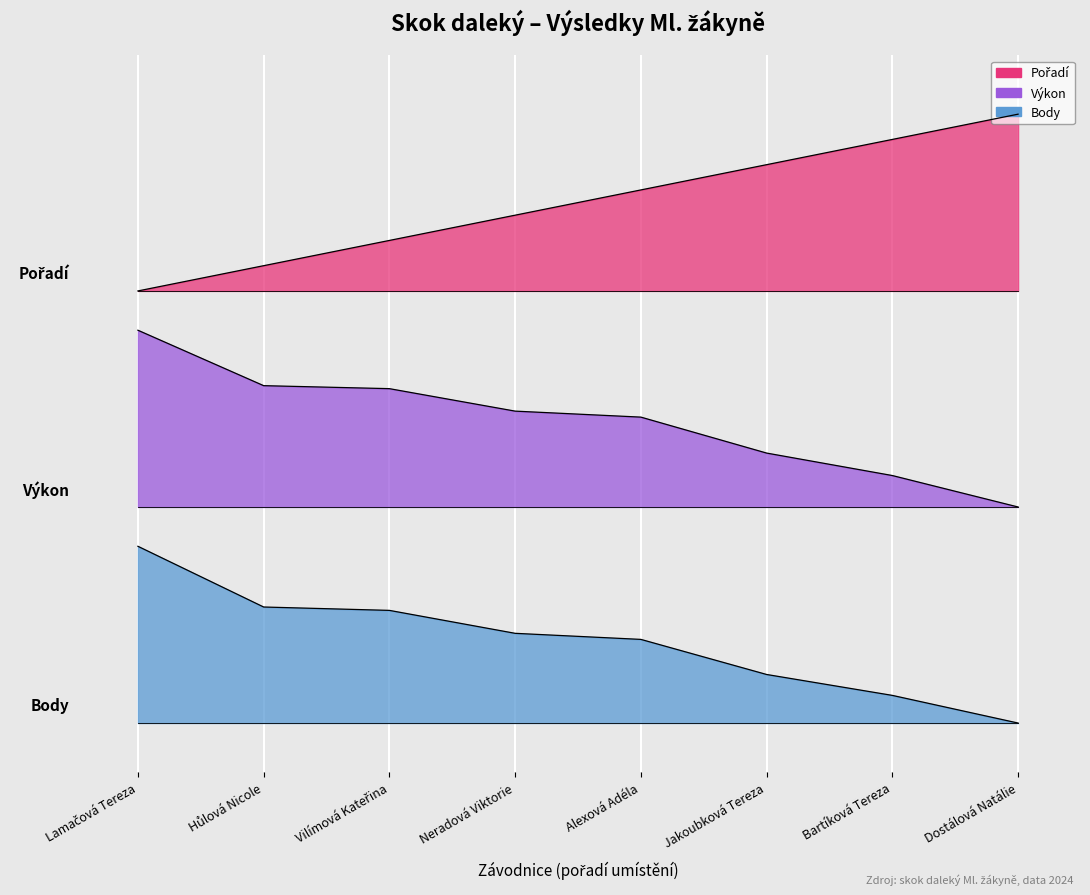

Does the chart display data point markers on the line(s)?

No